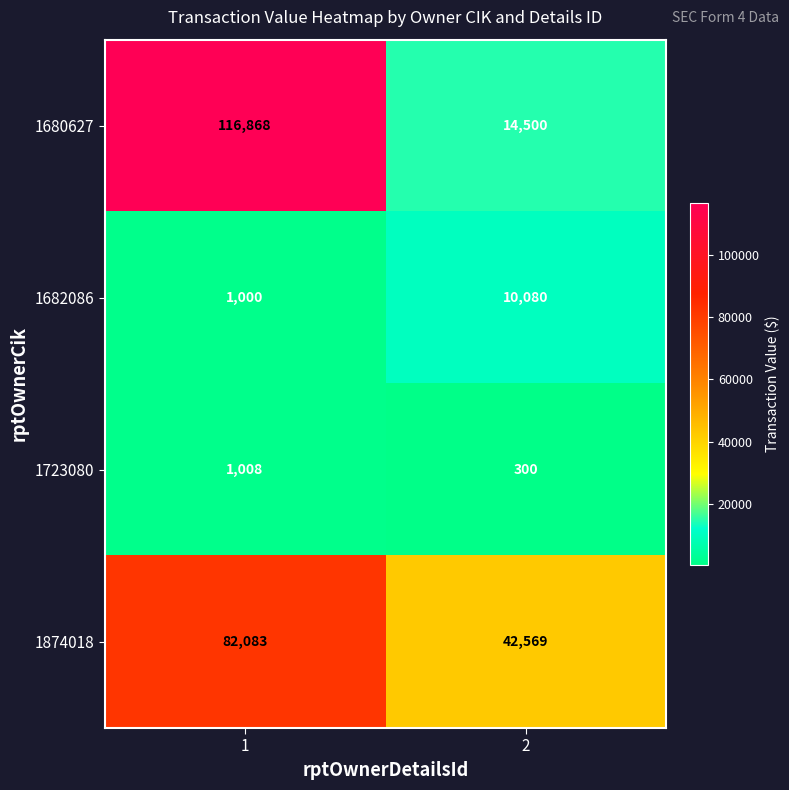

At which category is the sum across all series the highest?

1